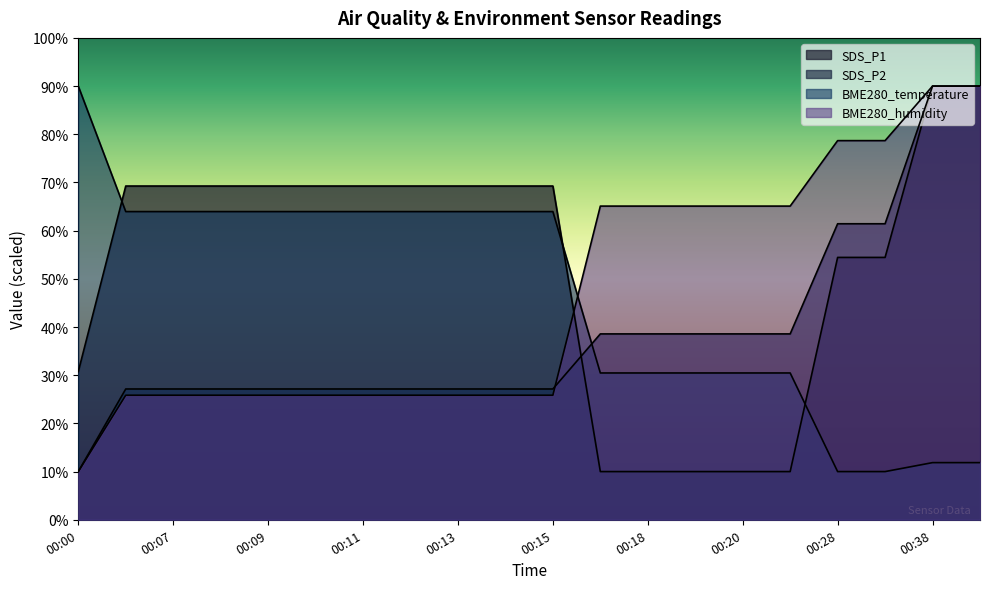

What is the total value across all series at 00:08?

186.2